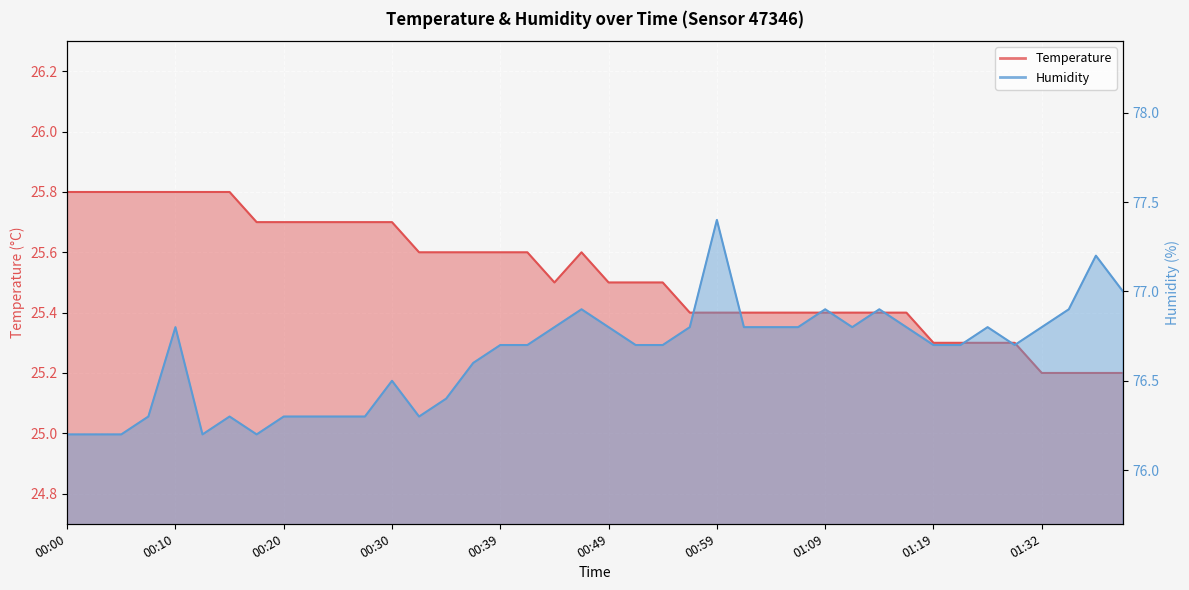

Is it true that Humidity equals 125.8 at 00:05?

False